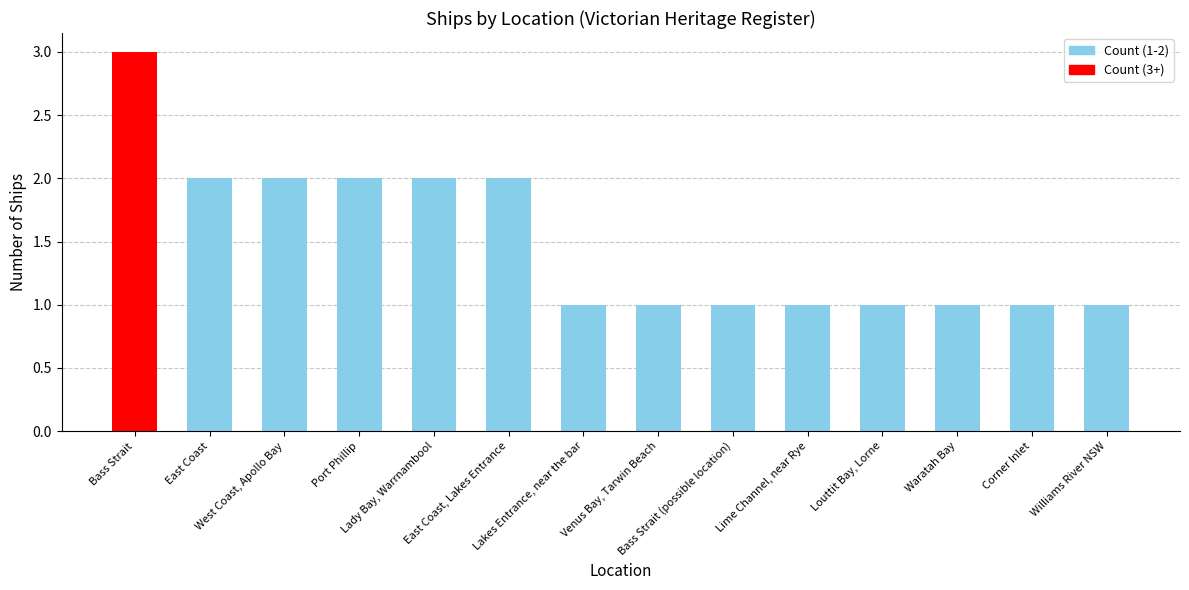

Is it true that the value at Lady Bay, Warrnambool is 3?

False